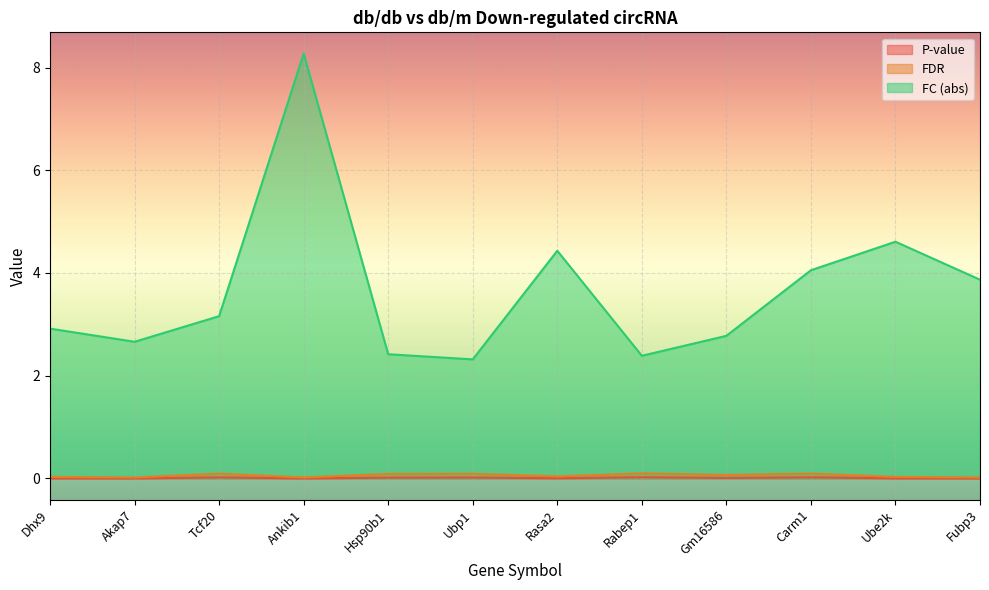

True or false: FC (abs) has more than 0 interior local peaks.

True